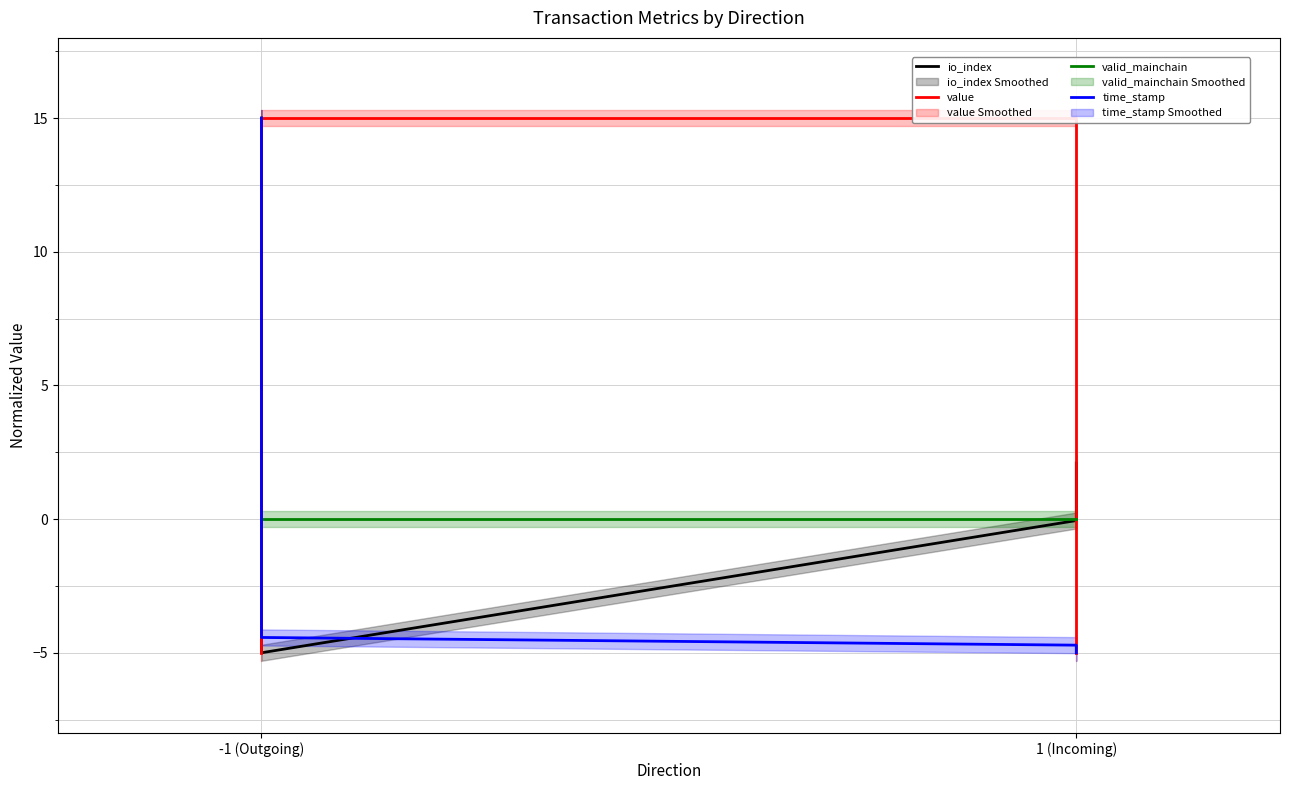

At which category does the chart reach its peak across all series?

-1 (Outgoing)